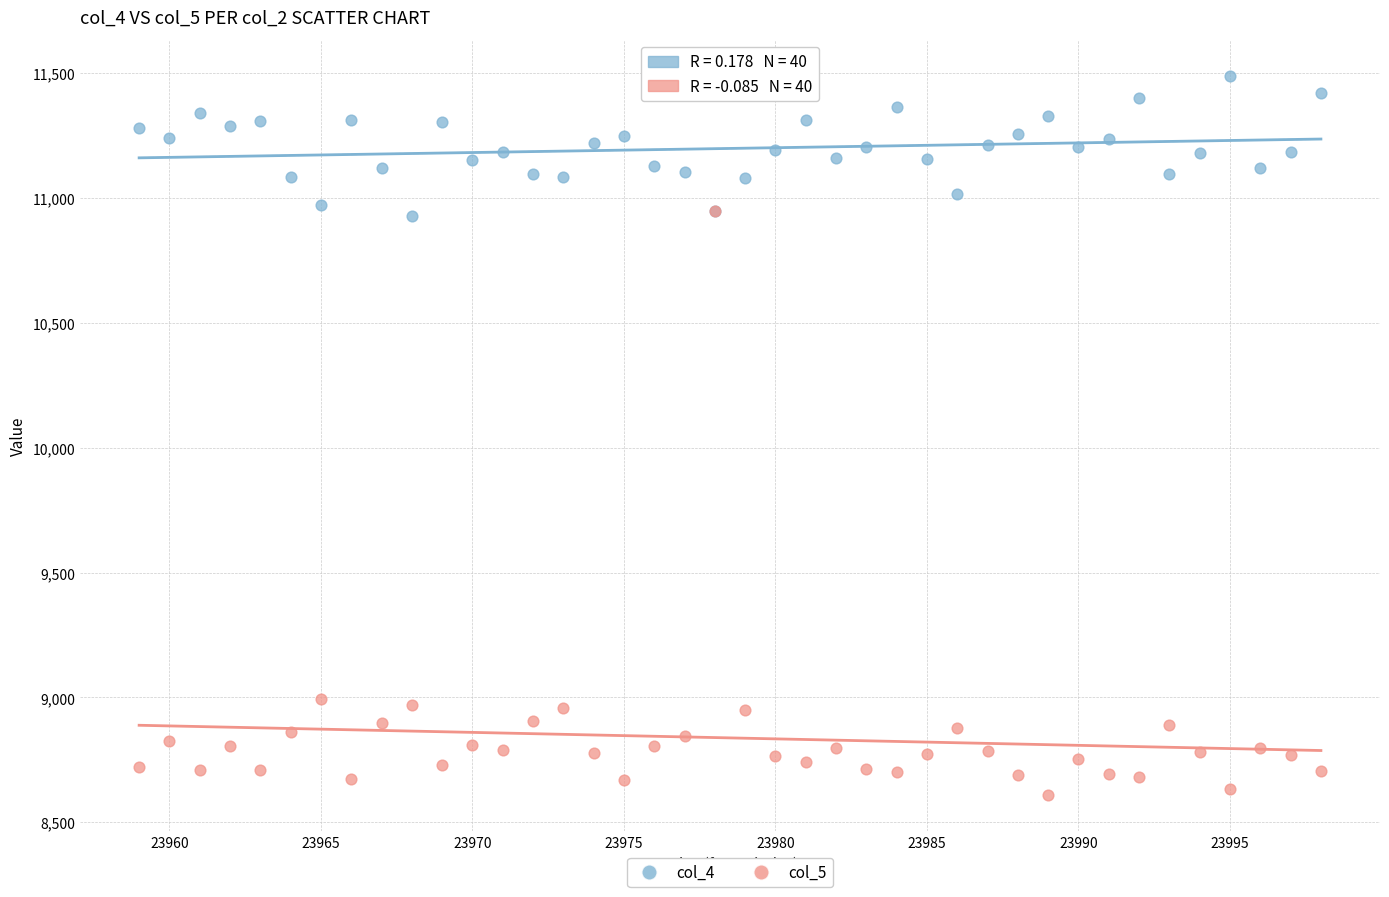

What are all the series names shown in the legend?

col_4, col_5